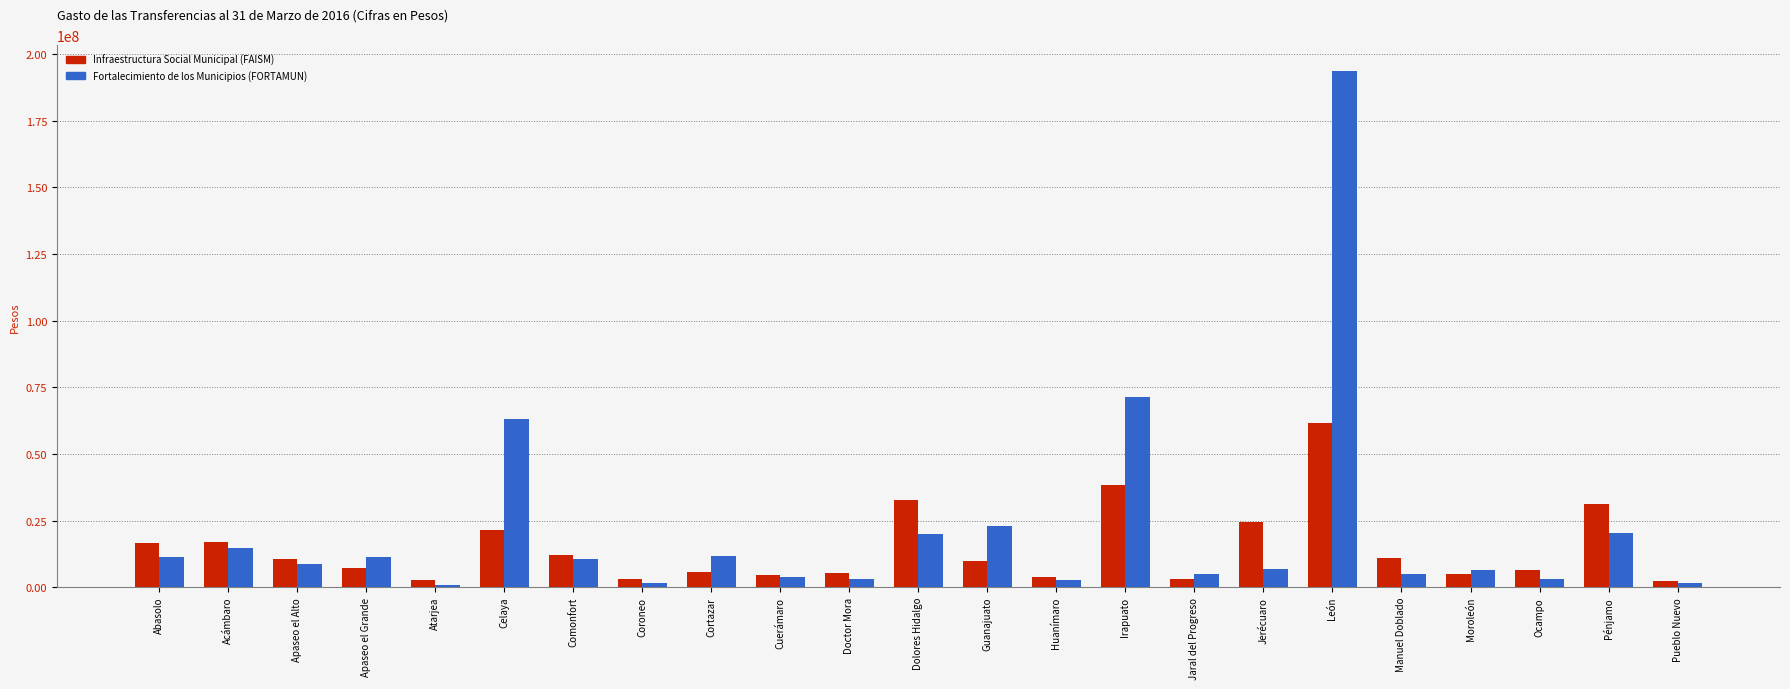

What is the difference between the Fortalecimiento de los Municipios (FORTAMUN) values at Celaya and Irapuato?

8220297